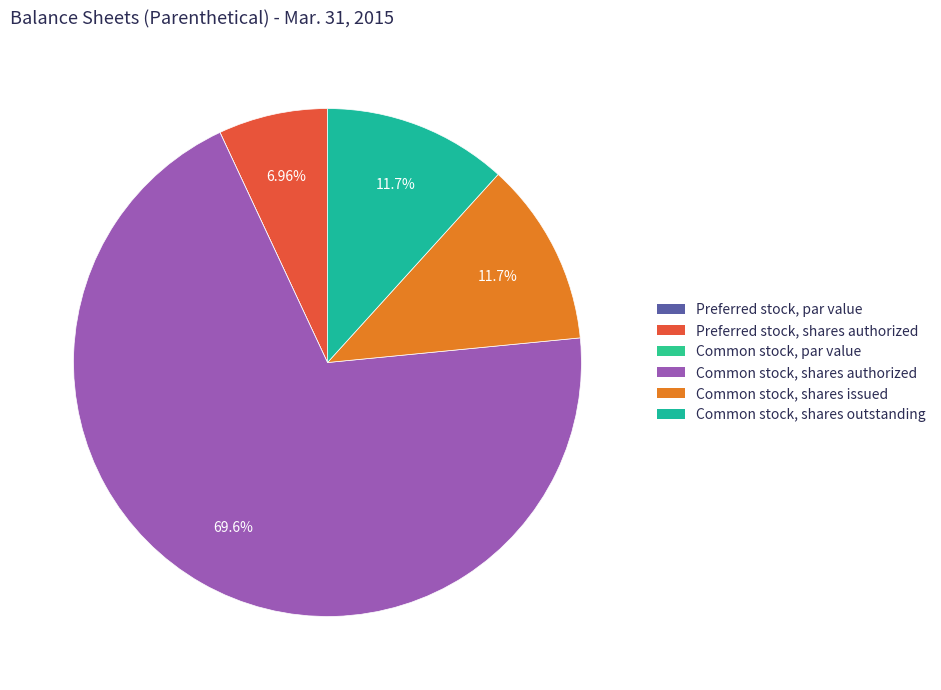

To the nearest percent, what is the difference between the Preferred stock, par value and Common stock, shares authorized slice percentages?

70%